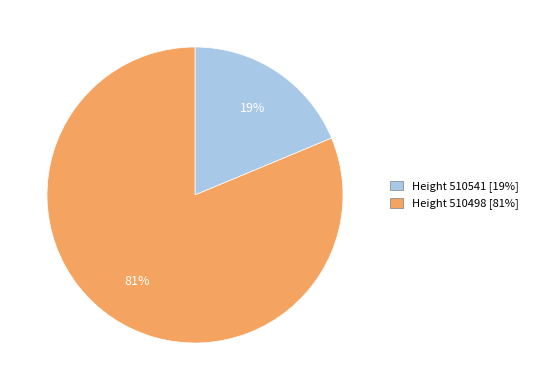

Count the number of slices in the pie.

2